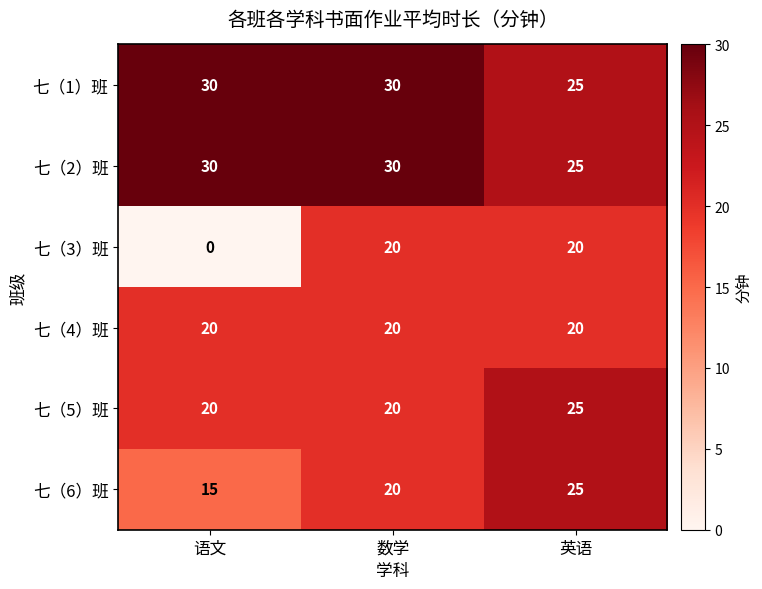

The value of 七（3）班 at 语文 is 13. True or false?

False